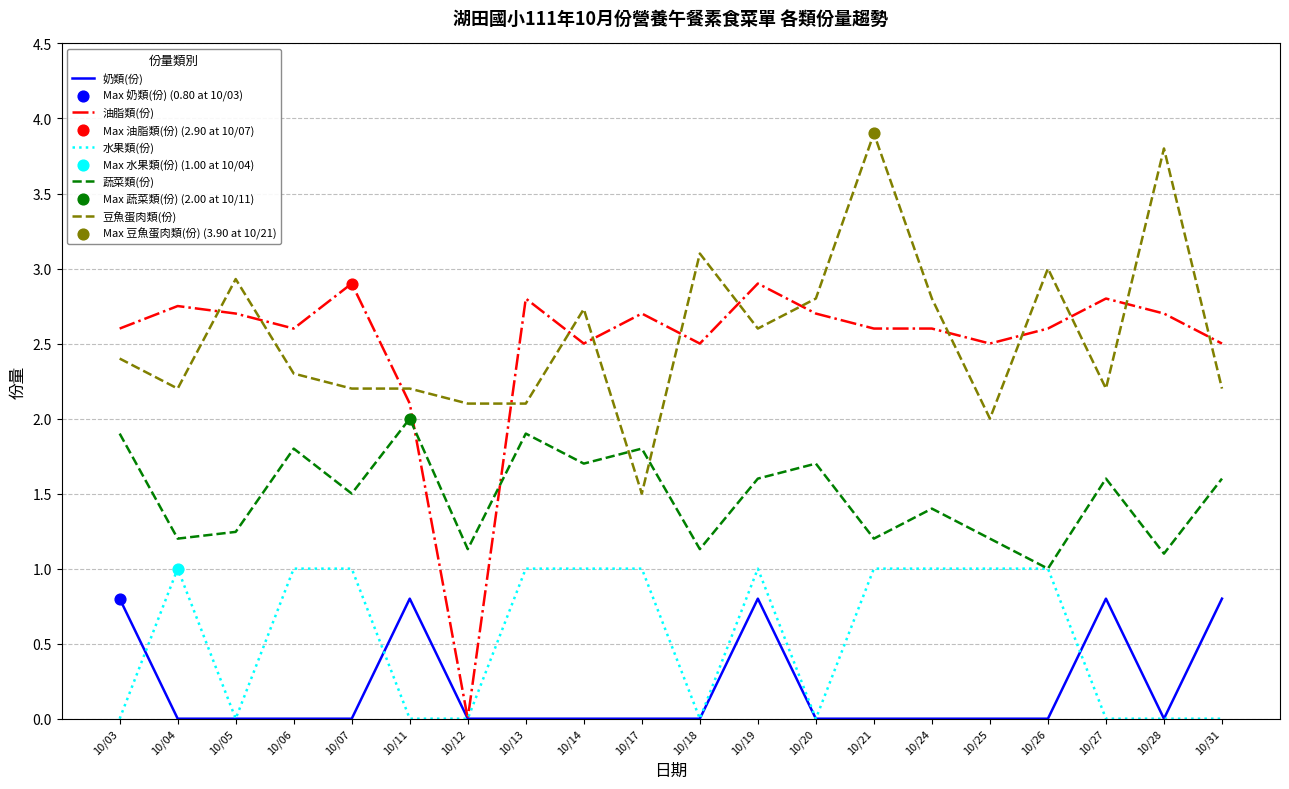

True or false: 豆魚蛋肉類(份) and 奶類(份) intersect in this chart.

False